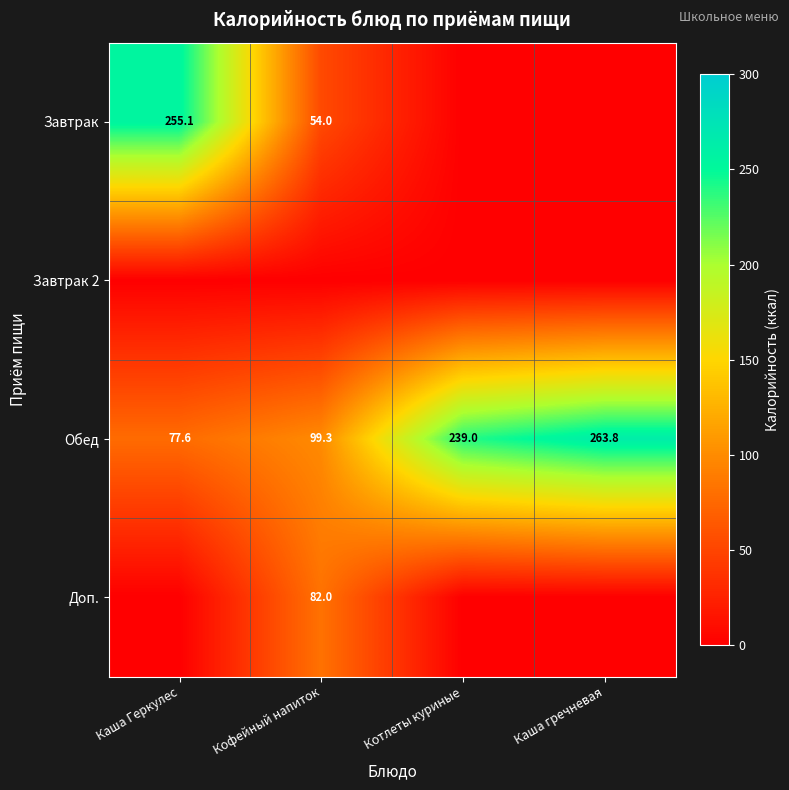

At which label does Обед reach its peak?

Каша гречневая